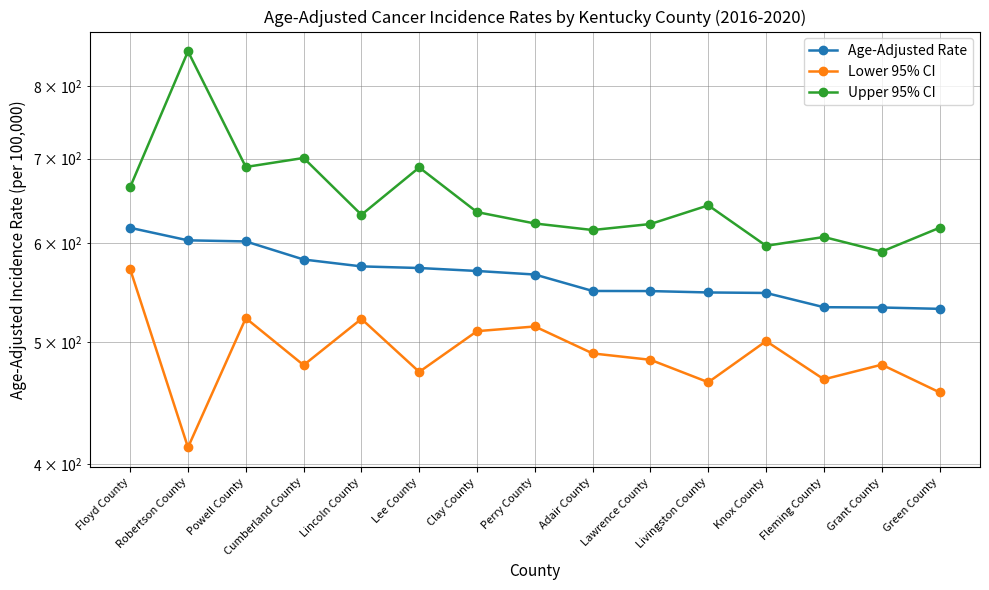

What is the difference between the highest and lowest values at Grant County?

110.5